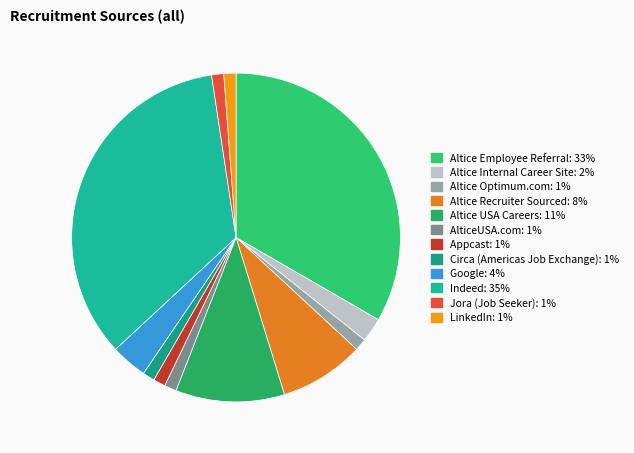

Count the number of slices in the pie.

12